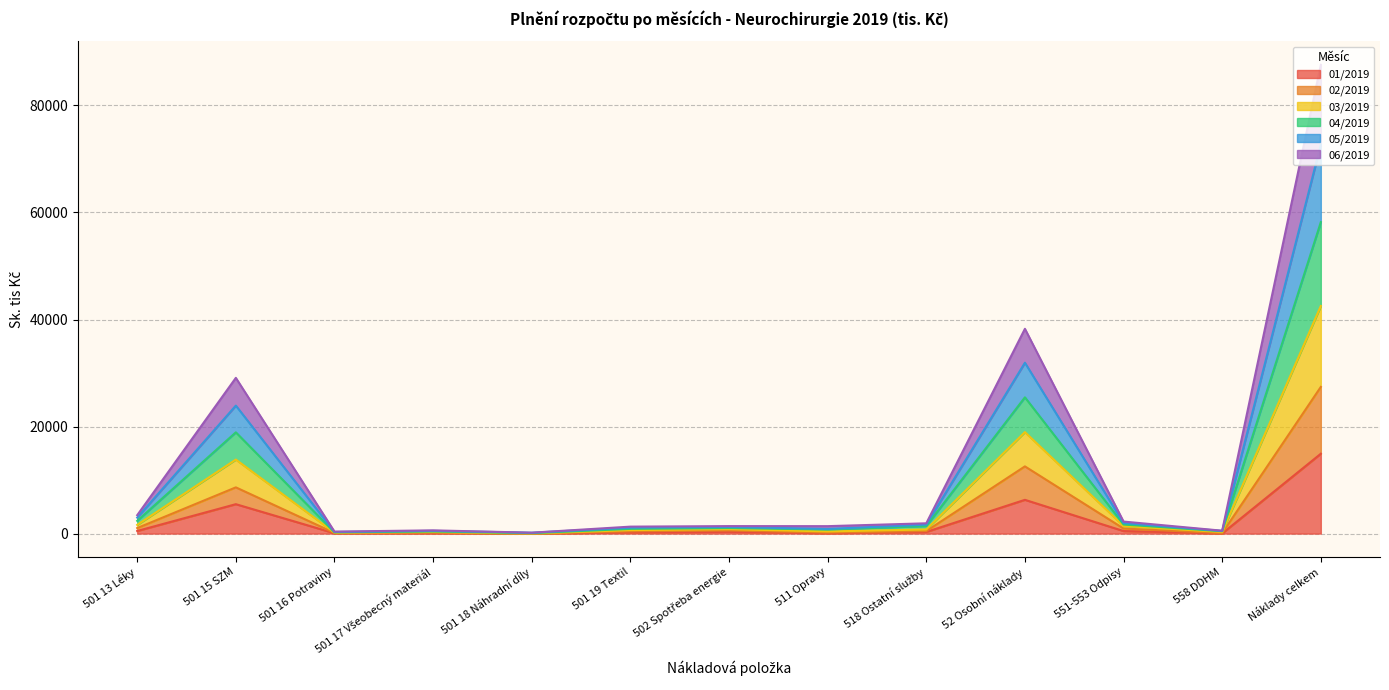

What position from the right is 501 19 Textil?

8